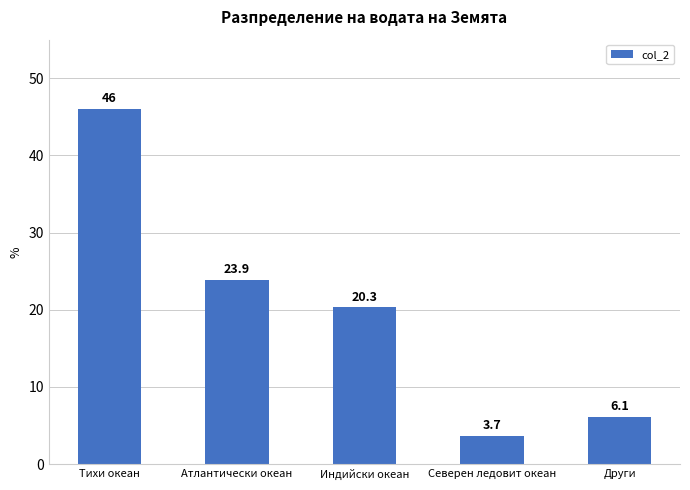

What is the label of the 2nd bar from the left?

Атлантически океан